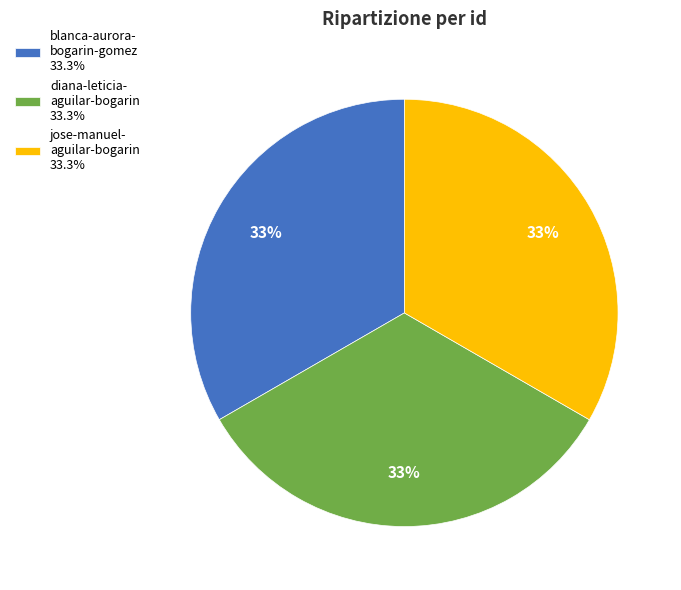

Approximately how many times larger is the value at blanca-aurora- bogarin-gomez 33.3% compared to diana-leticia- aguilar-bogarin 33.3%?

1.0